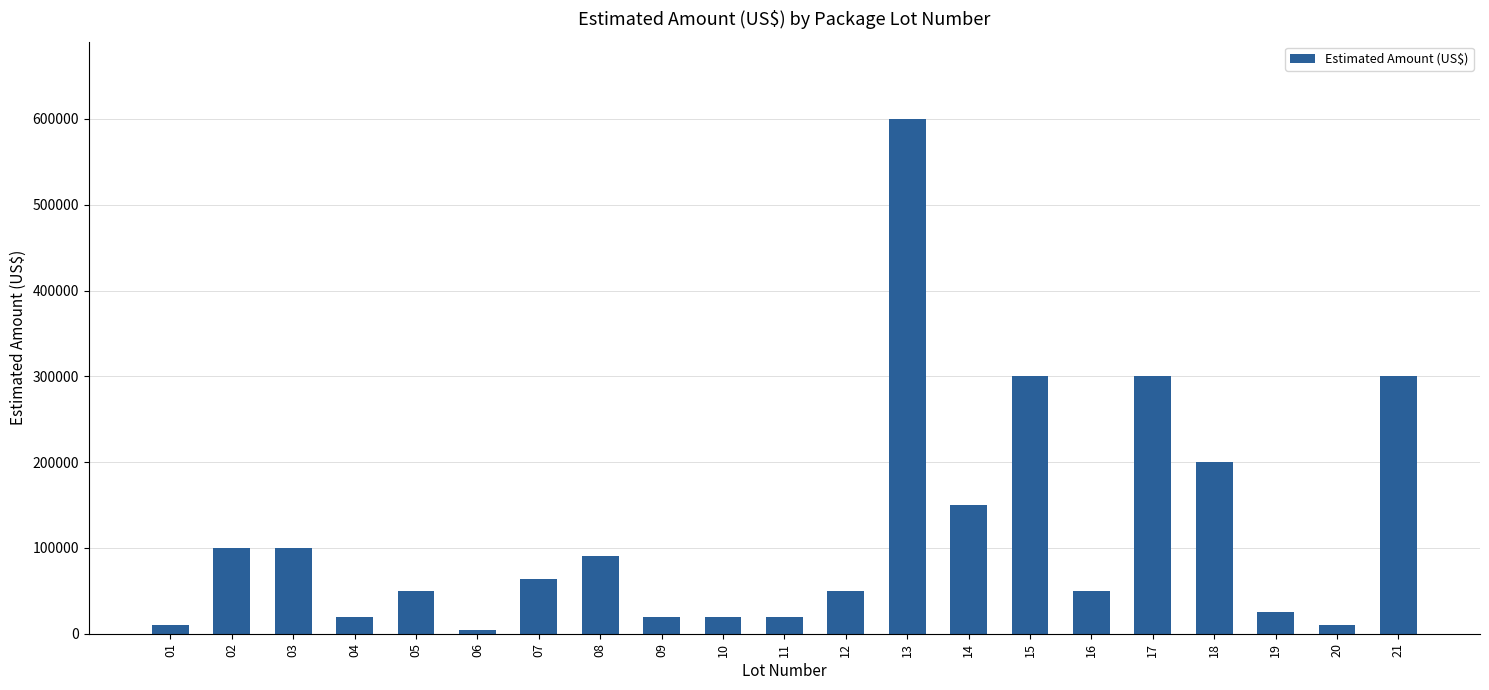

How many data points are less than 50000?

8